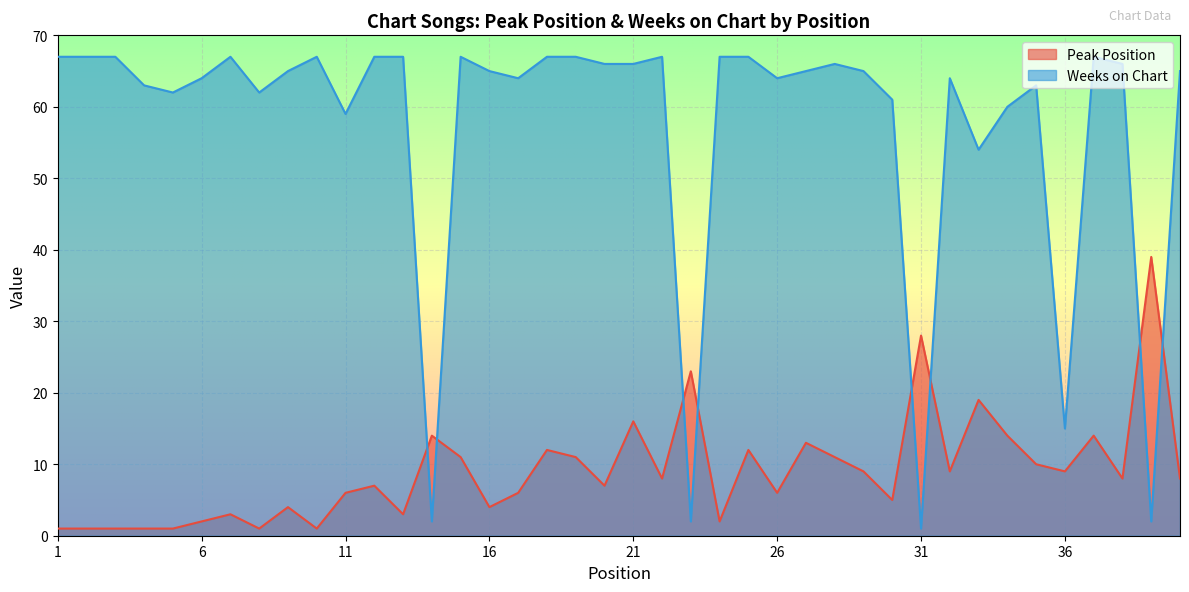

Which category has the lowest value in the Weeks on Chart series?

31